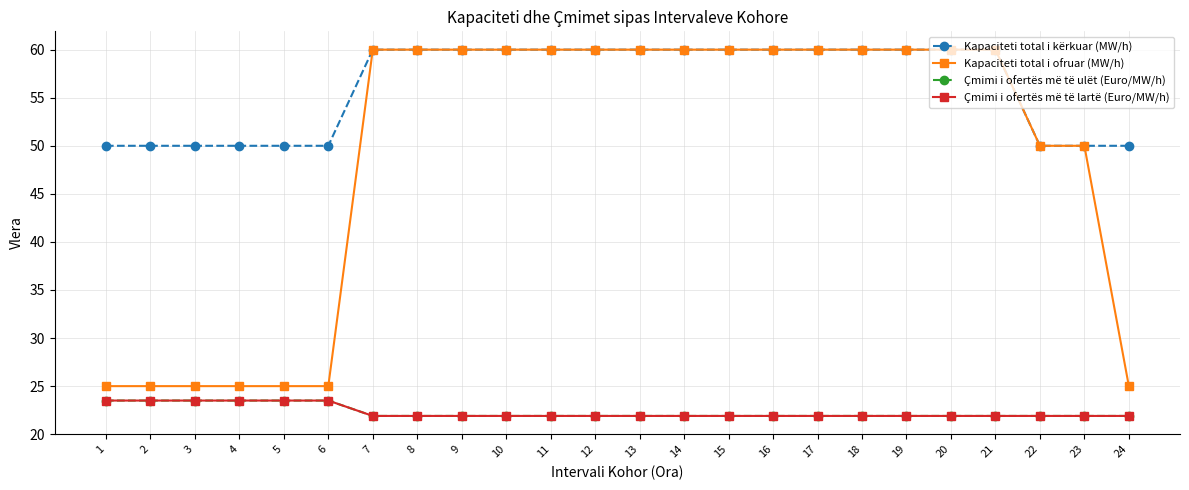

Which series has the largest range (max minus min)?

Kapaciteti total i ofruar (MW/h)